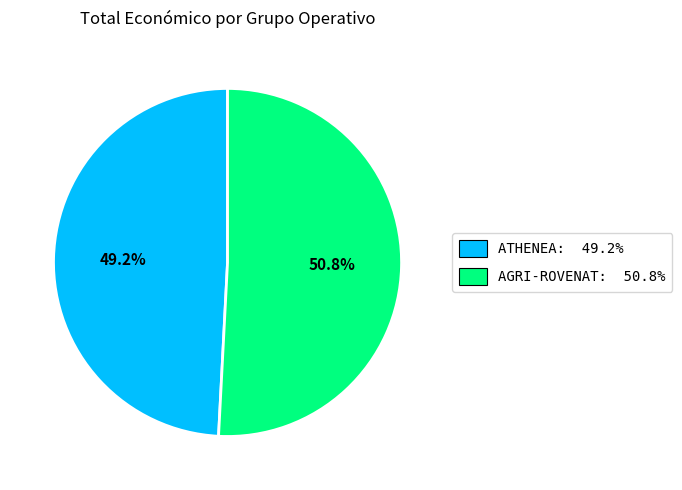

What is the largest slice in the pie chart?

AGRI-ROVENAT: 50.8%